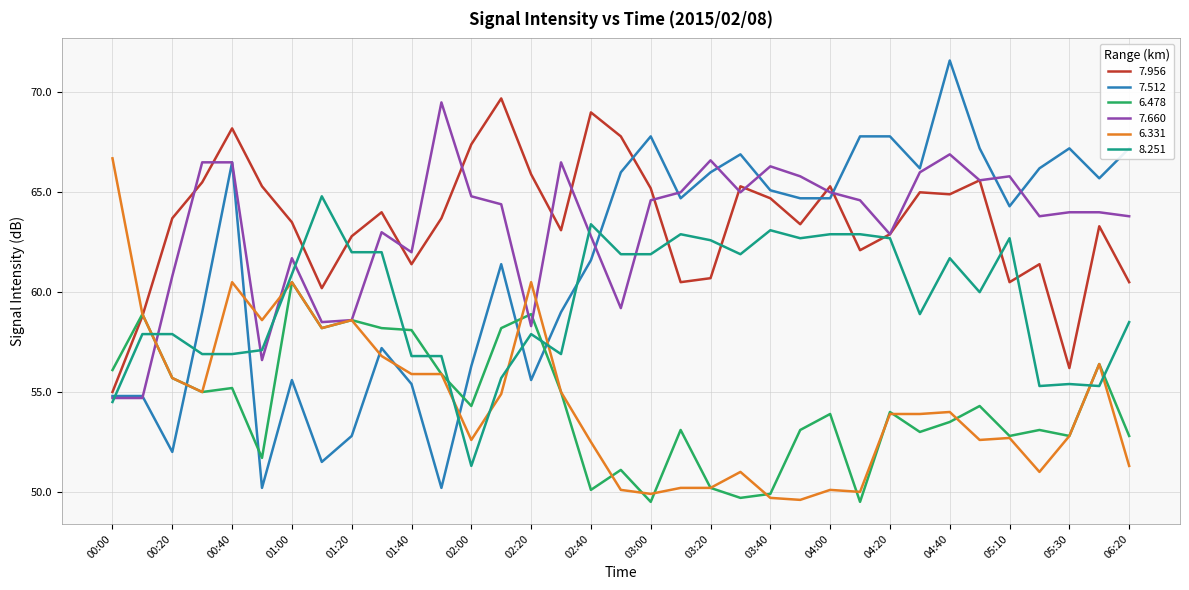

After their last crossing, which series has the higher values: 6.478 or 7.512?

7.512